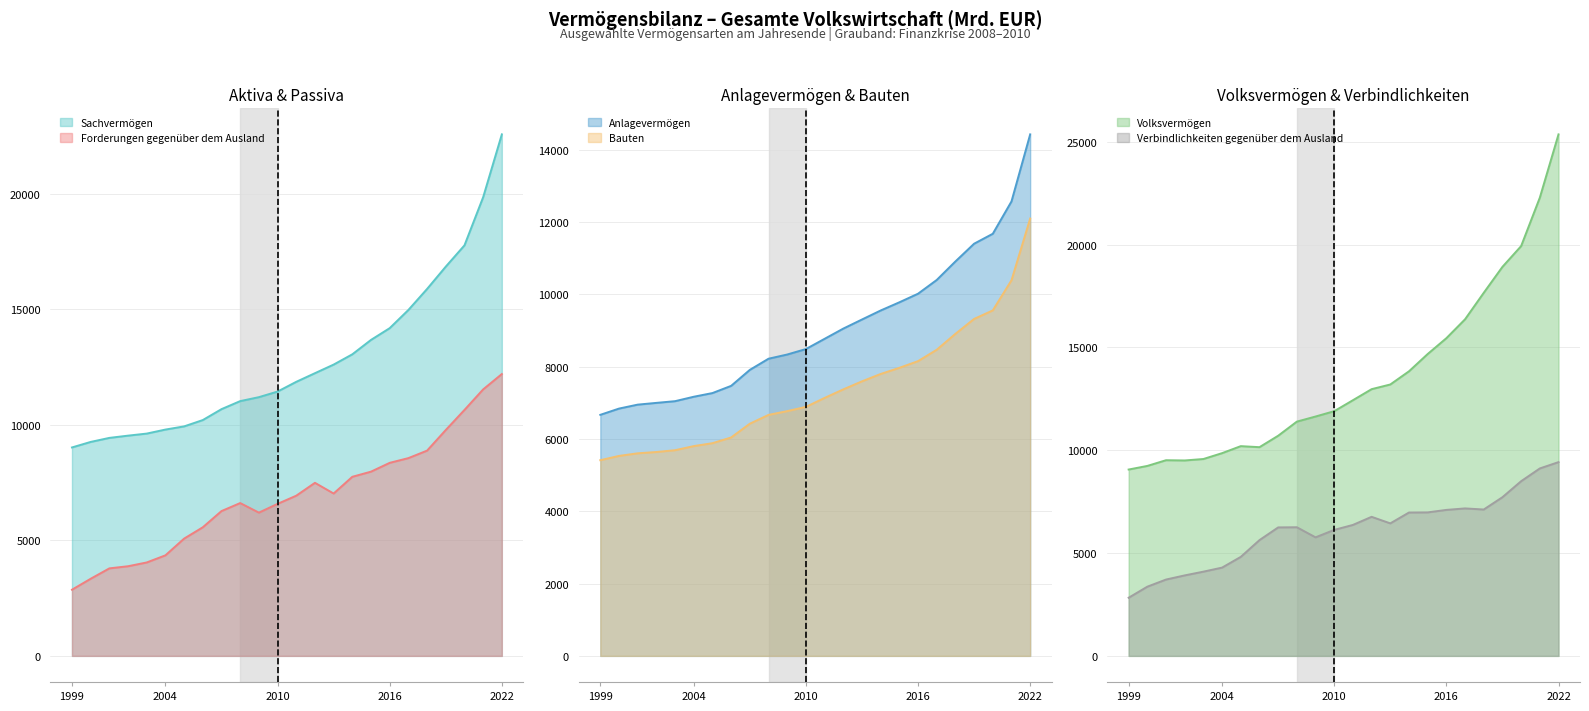

Which series has the widest spread of values?

Volksvermögen